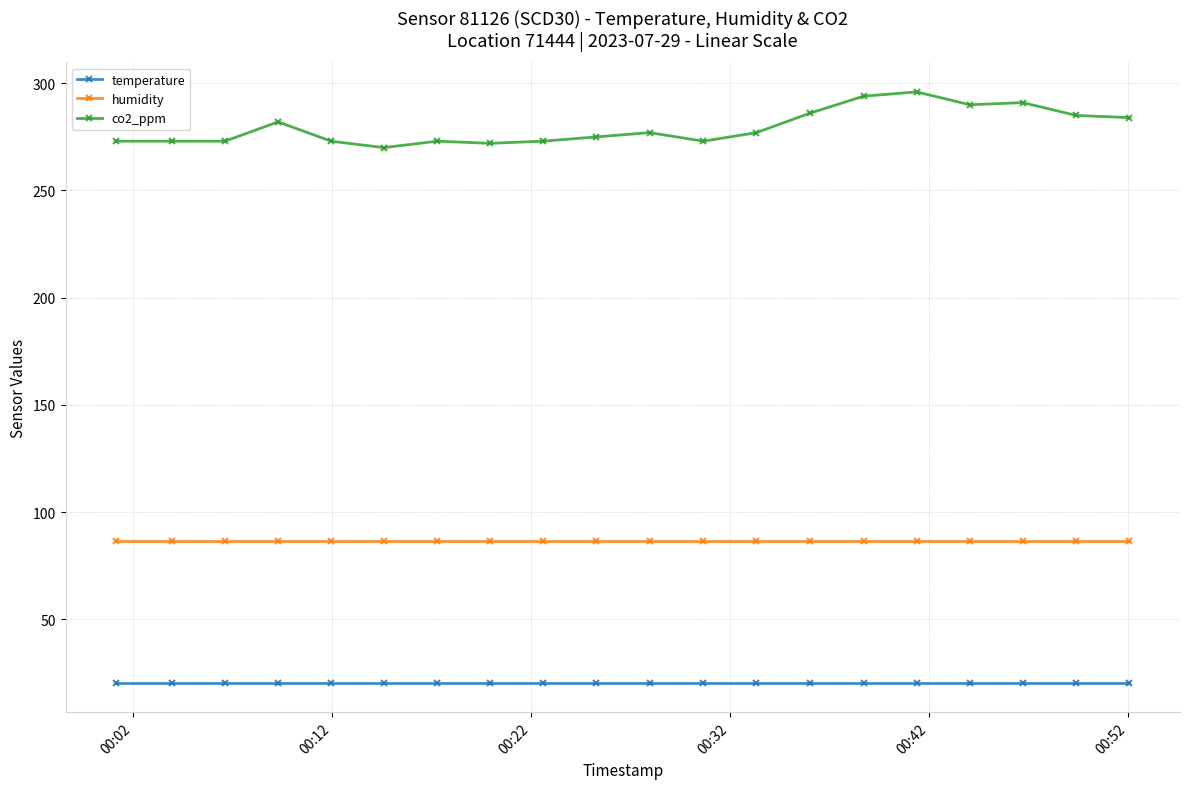

What is the greatest value displayed?

296.0